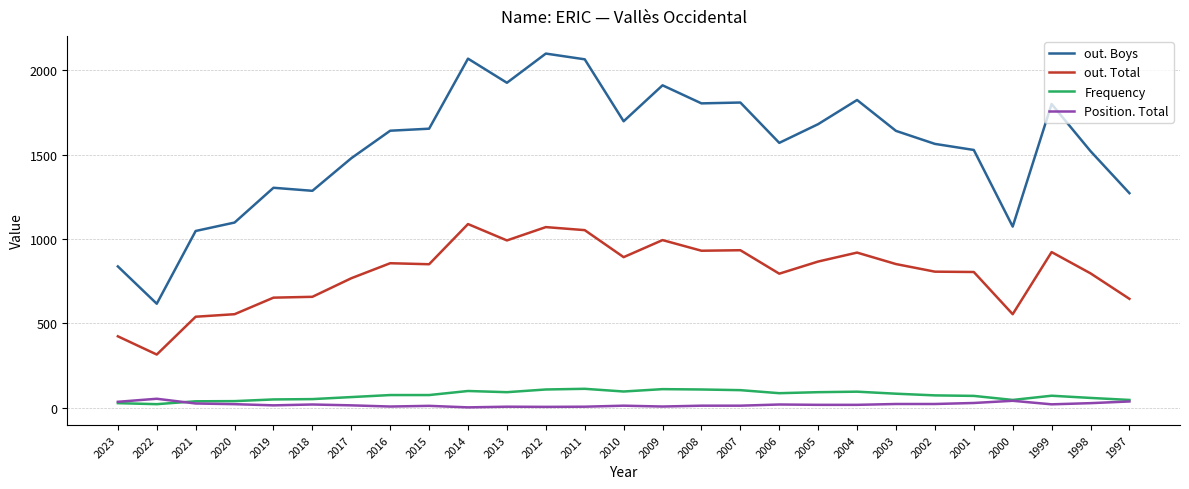

How many values in the out. Boys series are below 1641?

13